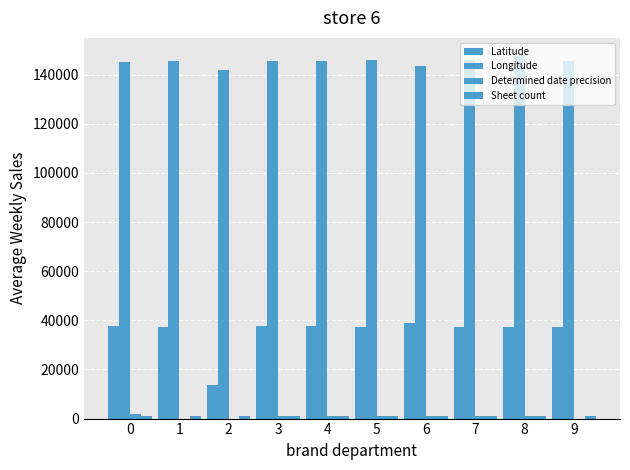

At how many categories does at least one series exceed 82122?

10